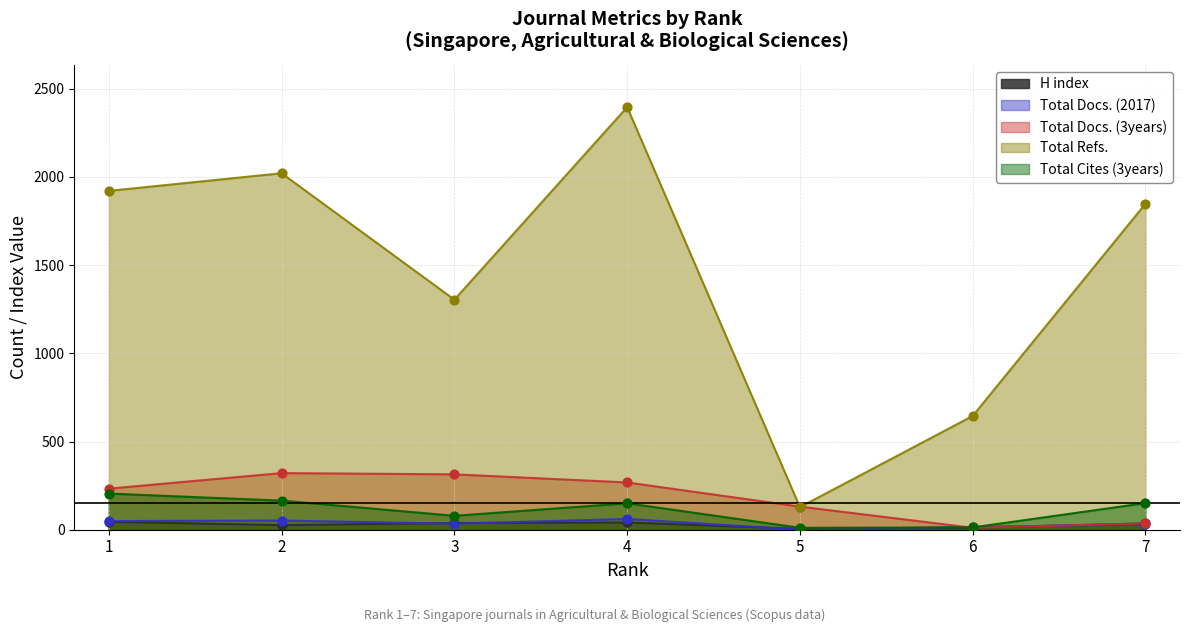

What is the total value across all series at 1?

2453